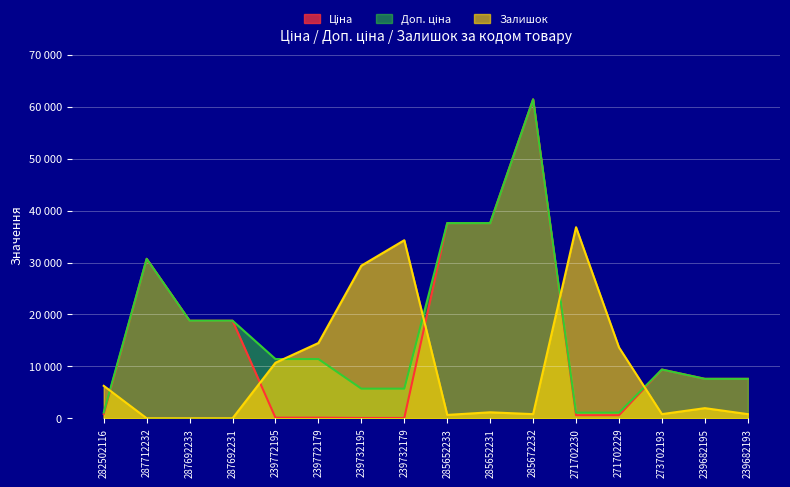

The value of Залишок at 239772179 is 20918.5. True or false?

False